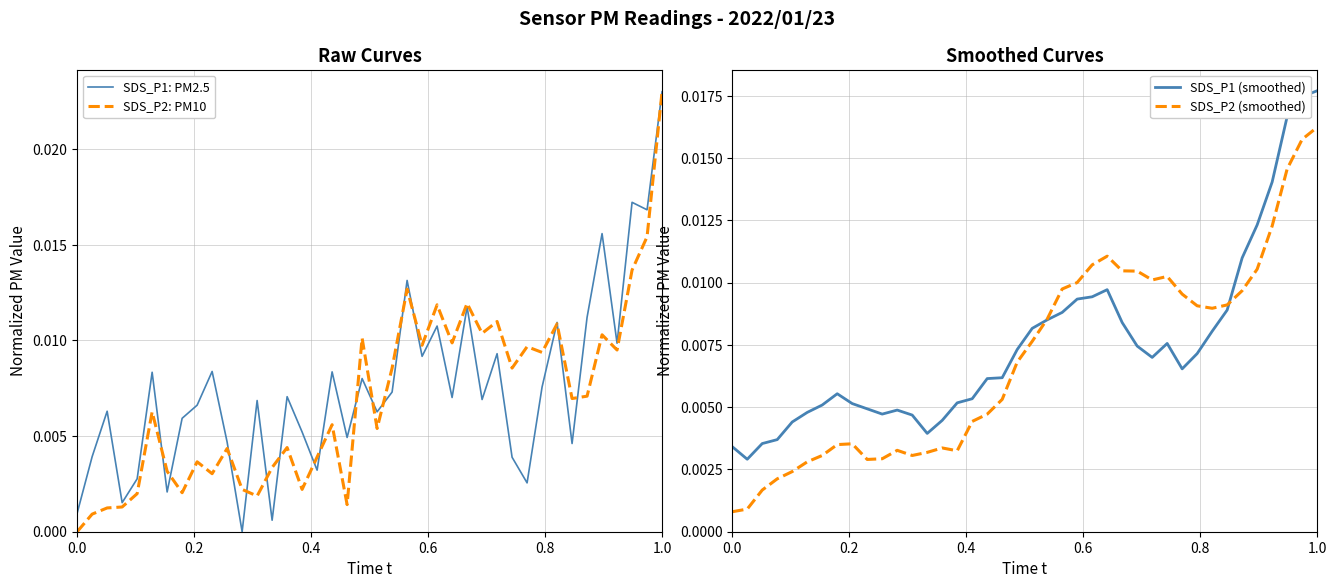

What are all the series names shown in the legend?

SDS_P1: PM2.5, SDS_P2: PM10, SDS_P1 (smoothed), SDS_P2 (smoothed)